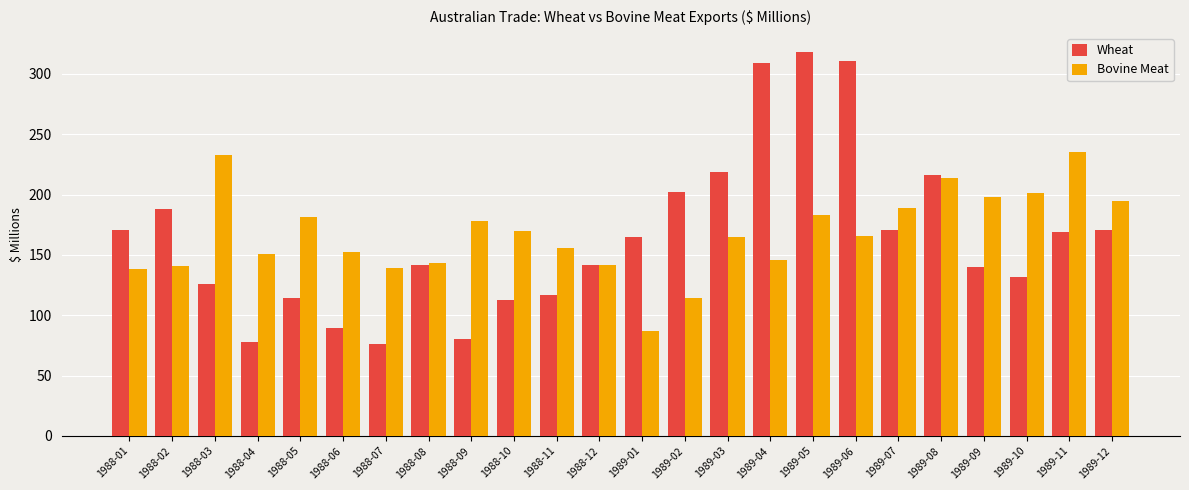

How many bars are there in each group?

2